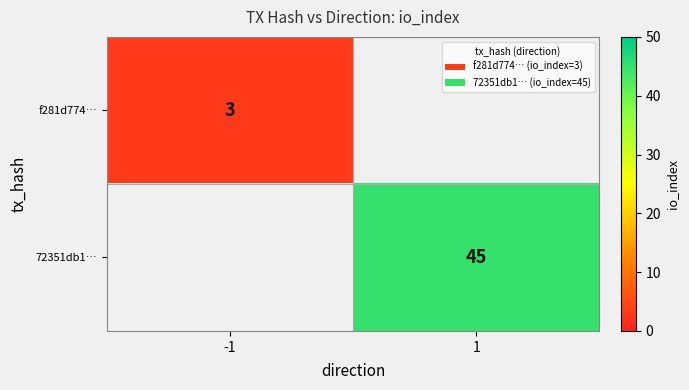

The 72351db1… series shows 72 at 1. True or false?

False